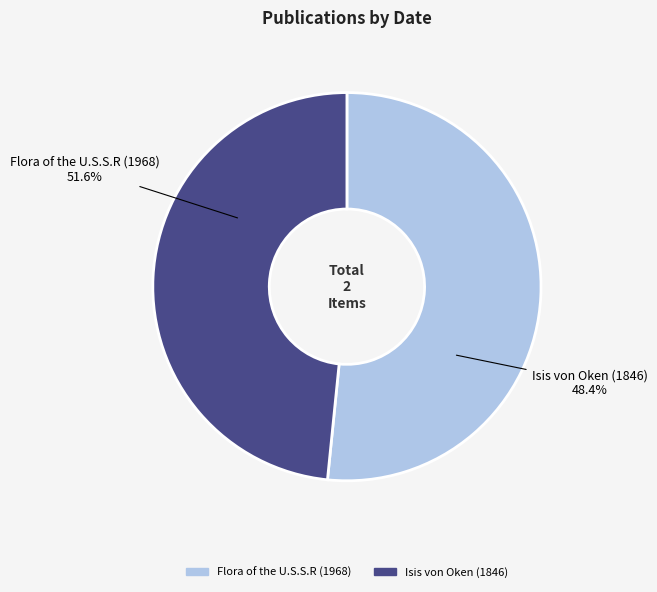

Rank the categories by value from highest to lowest.

Flora of the U.S.S.R (1968), Isis von Oken (1846)